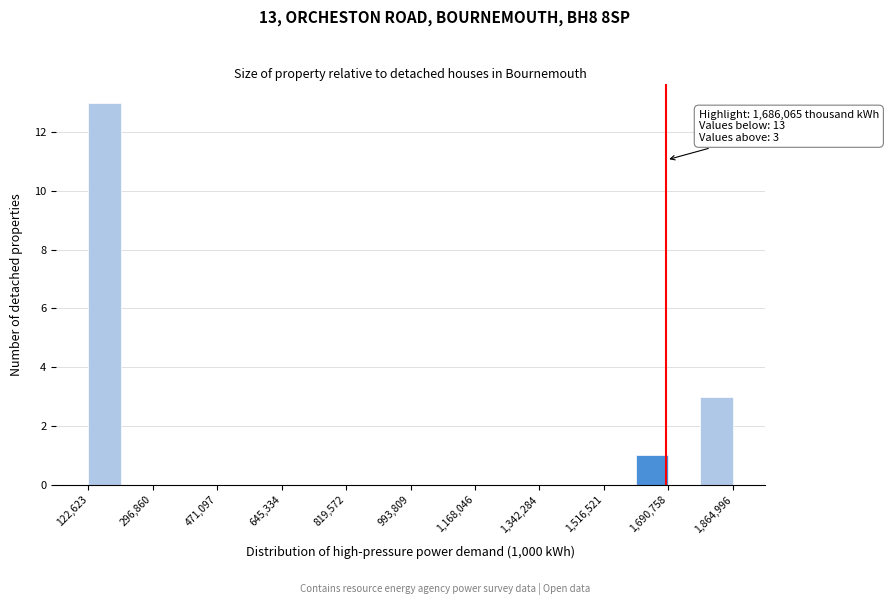

Over which range of the x-axis is the bar tallest?

120000 to 200000